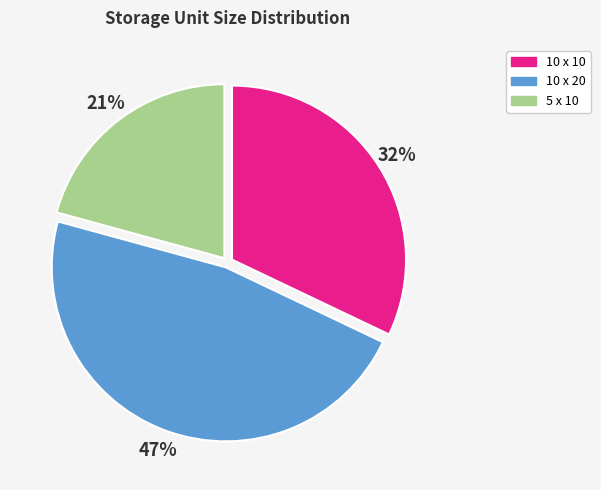

To the nearest percent, what is the combined percentage of 10 x 10 and 5 x 10?

53%